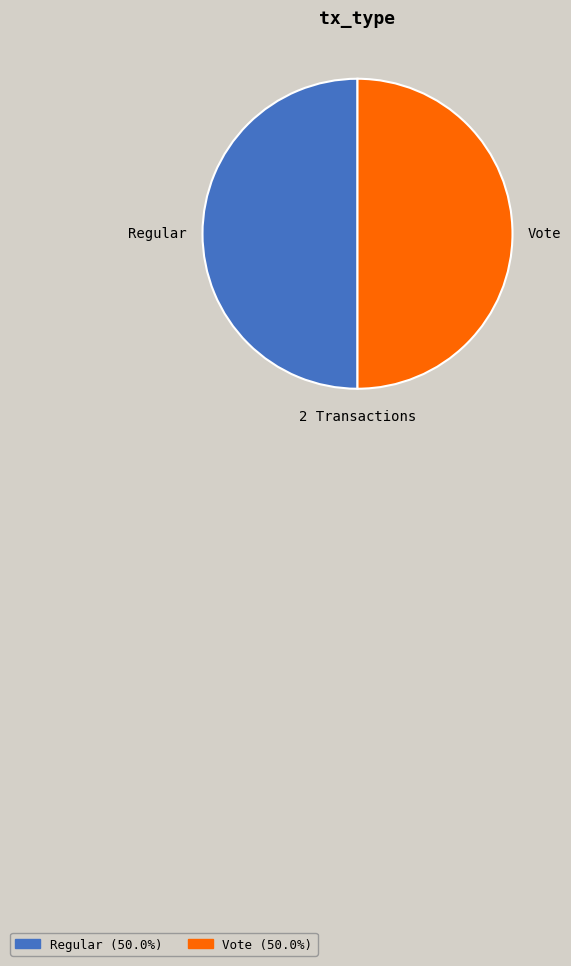

What is the ratio of the value at Regular to the value at Vote?

1.0